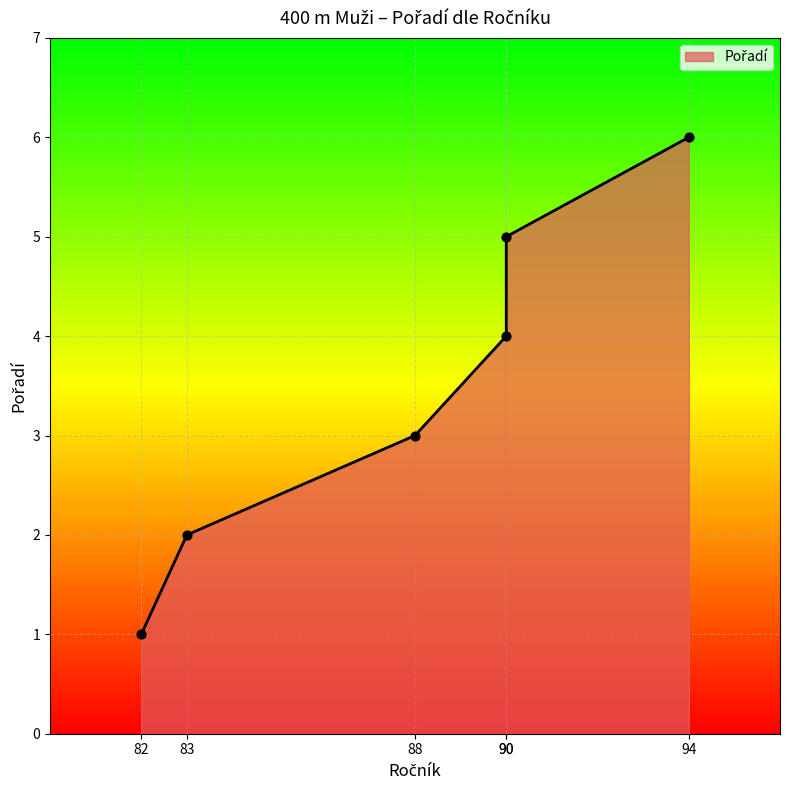

Between 94 and 82, which is larger?

94